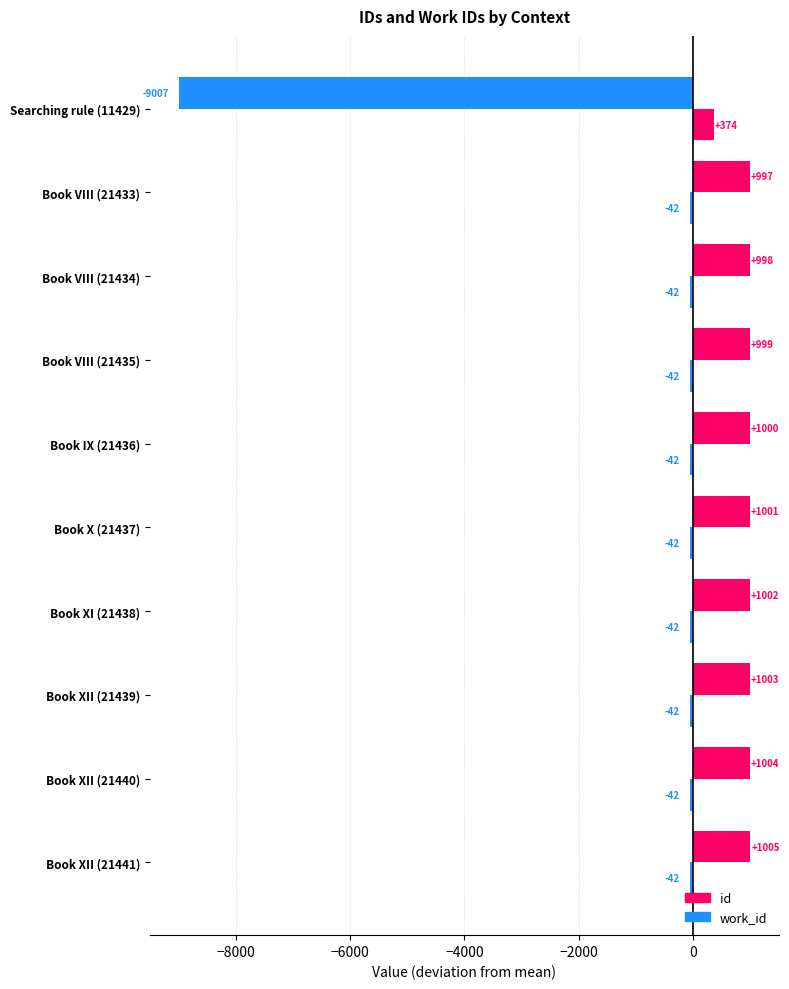

How many data points does each series have?

10